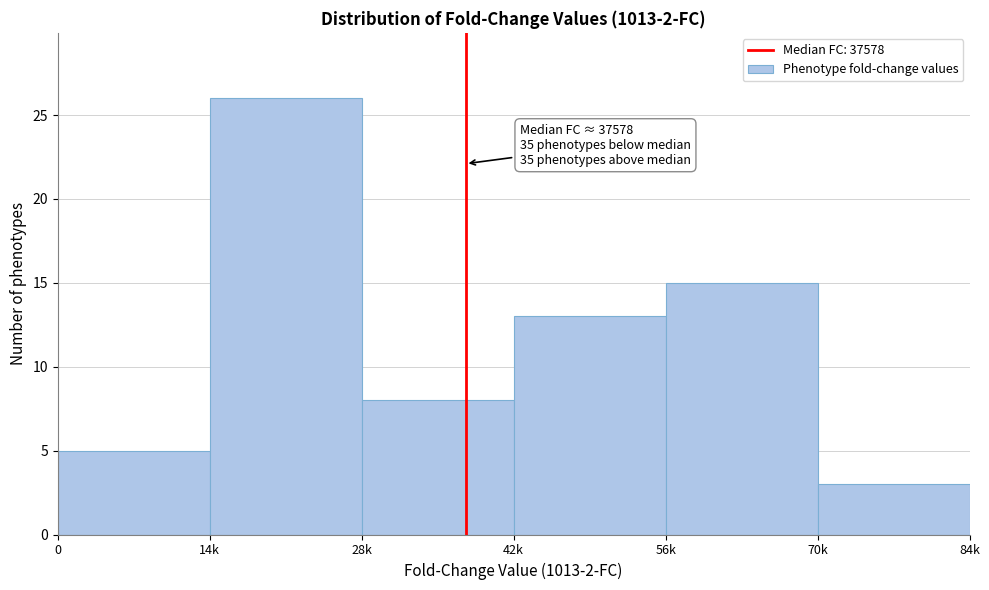

Reading right to left, list all the values displayed in this chart.

3	15	13	8	26	5